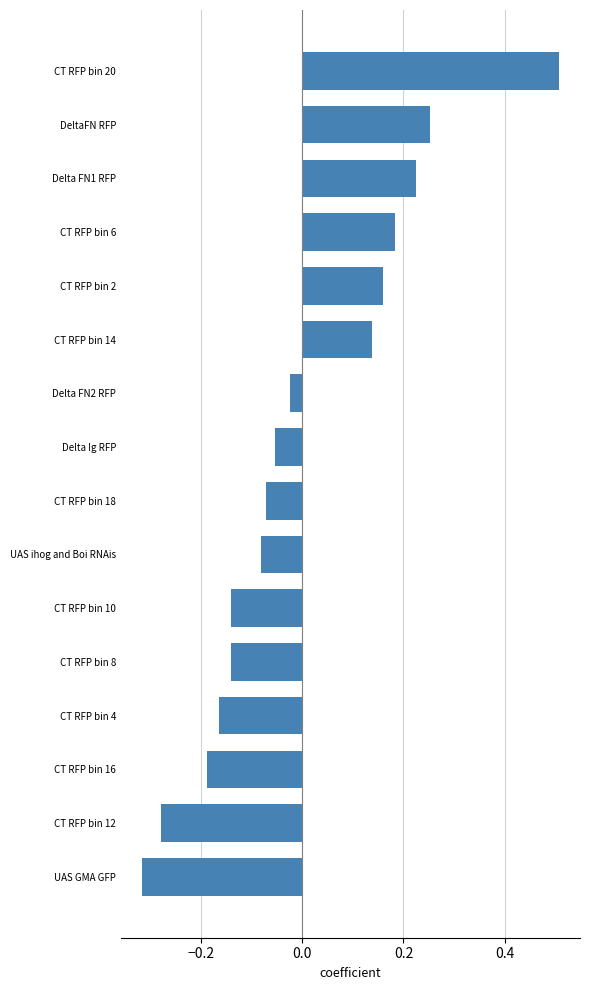

At which label is the value closest to 0?

Delta FN2 RFP